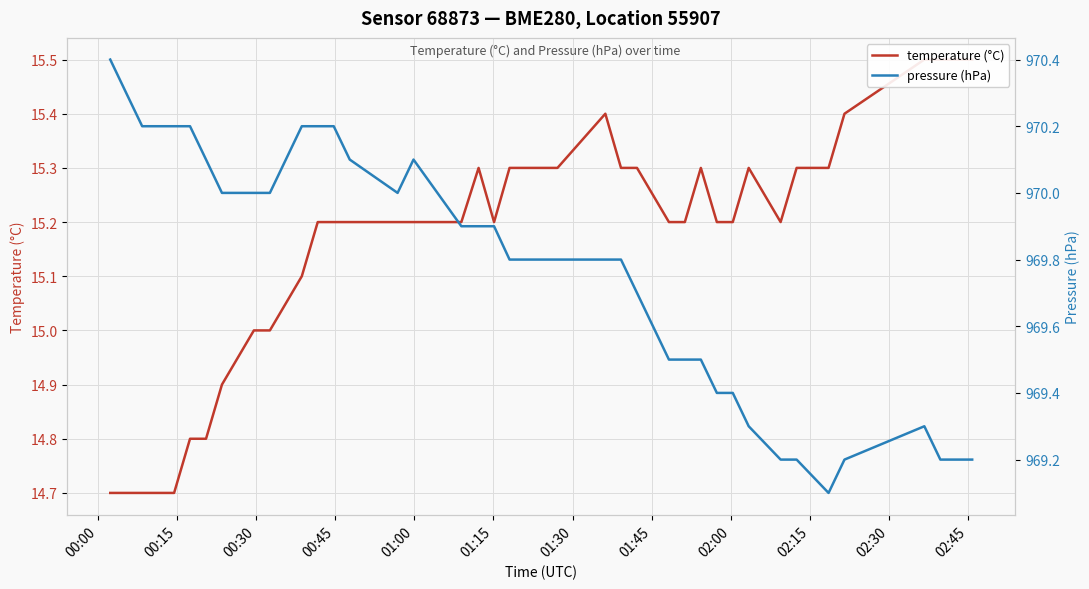

Reading left to right, list all the values displayed in this chart.

temperature (°C): 14.7	14.7	14.7	14.7	14.7	14.8	14.8	14.9	15.0	15.0	15.1	15.2	15.2	15.2	15.2	15.2	15.2	15.3	15.2	15.3	15.3	15.3	15.3	15.4	15.3	15.3	15.2	15.2	15.3	15.2	15.2	15.3	15.2	15.3	15.3	15.4	15.5	15.5	15.5	15.5
pressure (hPa): 970.4	970.3	970.2	970.2	970.2	970.2	970.1	970.0	970.0	970.0	970.2	970.2	970.2	970.1	970.0	970.1	969.9	969.9	969.9	969.8	969.8	969.8	969.8	969.8	969.8	969.7	969.5	969.5	969.5	969.4	969.4	969.3	969.2	969.2	969.1	969.2	969.3	969.2	969.2	969.2